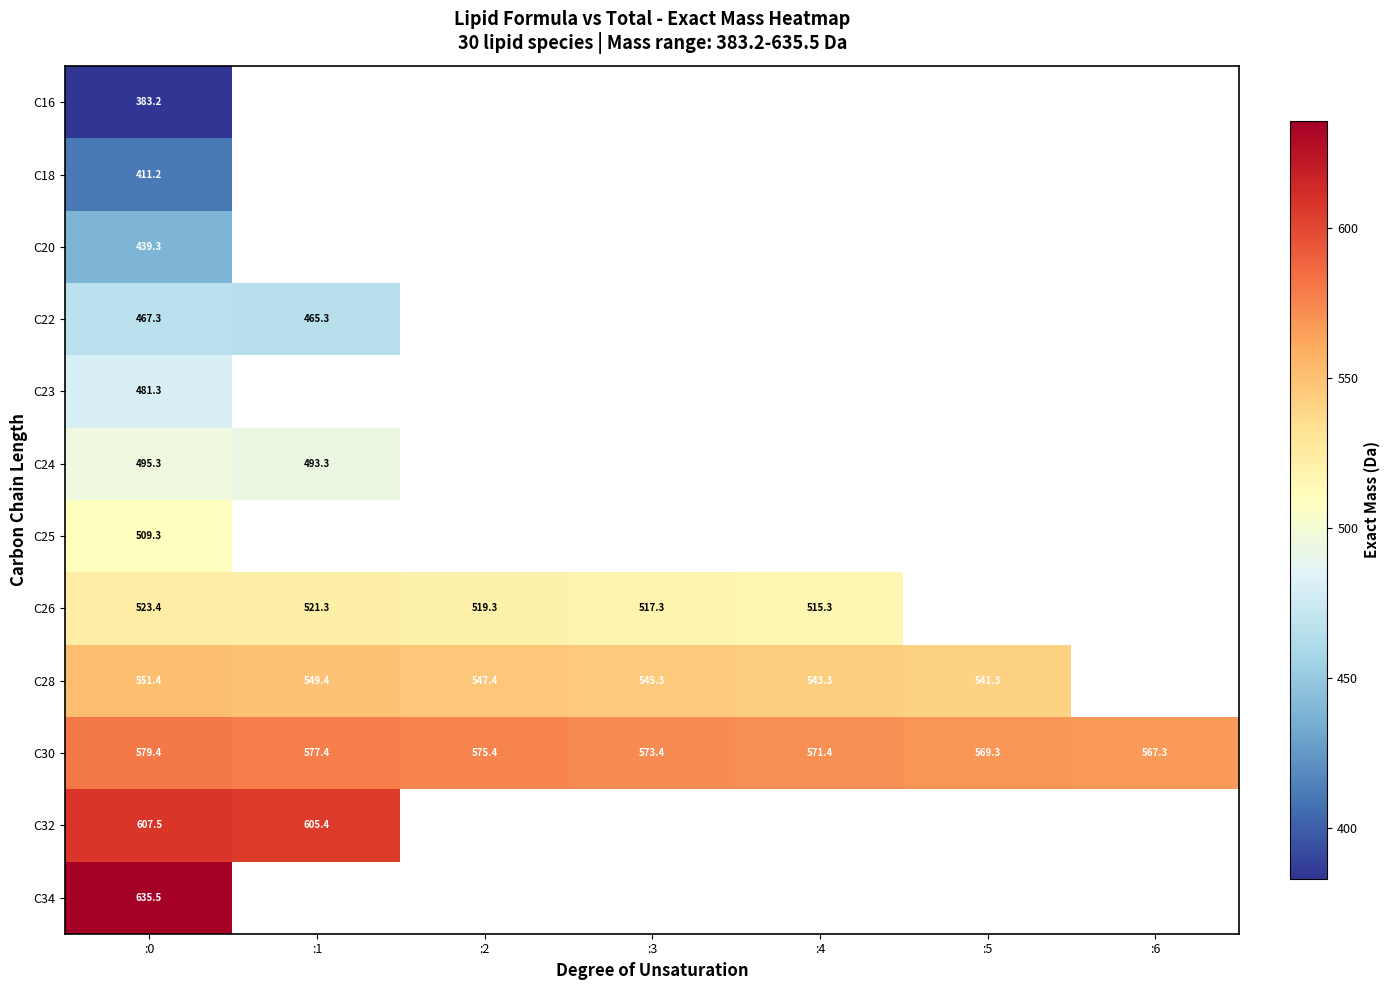

Between :1 and :6, which series saw the biggest shift?

C30